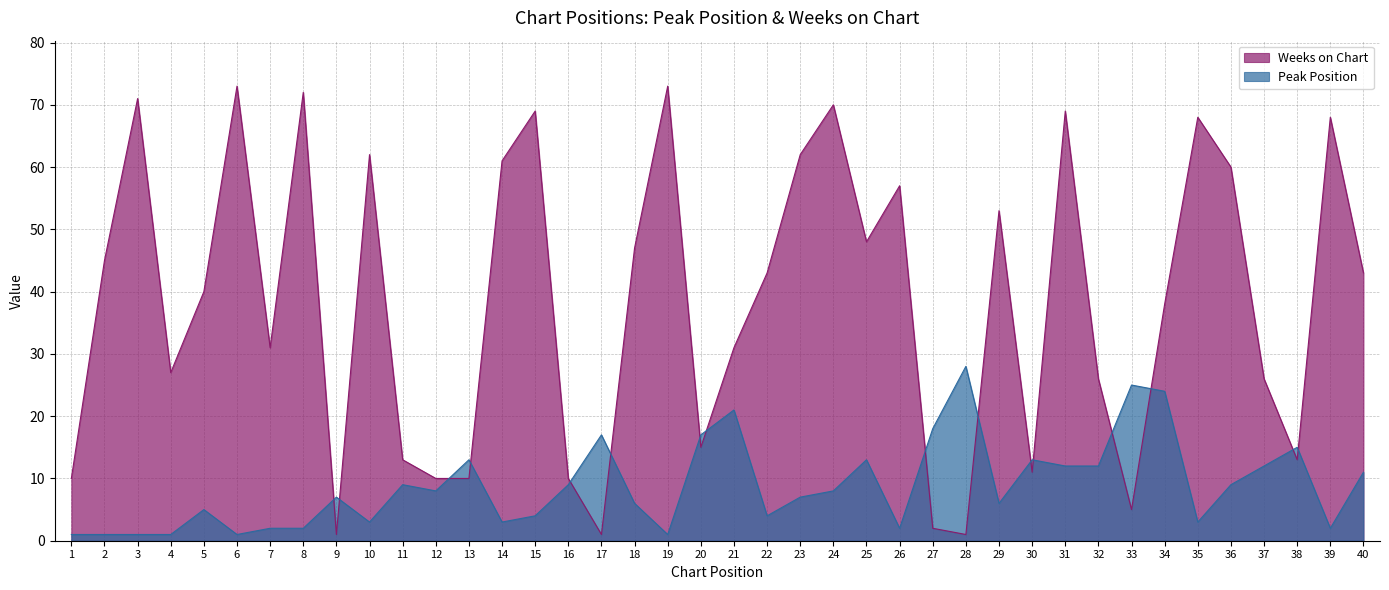

At which label does Peak Position first exceed 8?

11